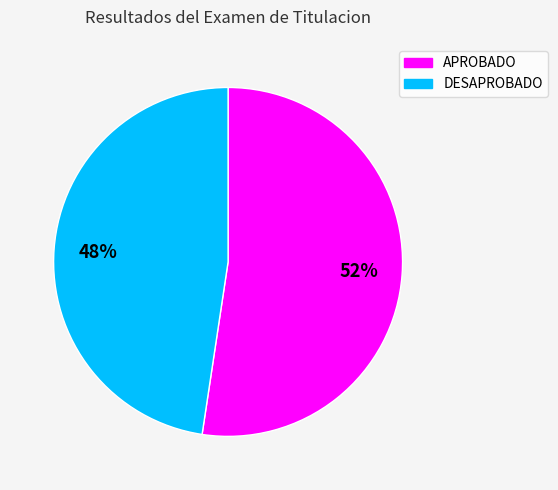

To the nearest percent, what is the average slice percentage?

50%